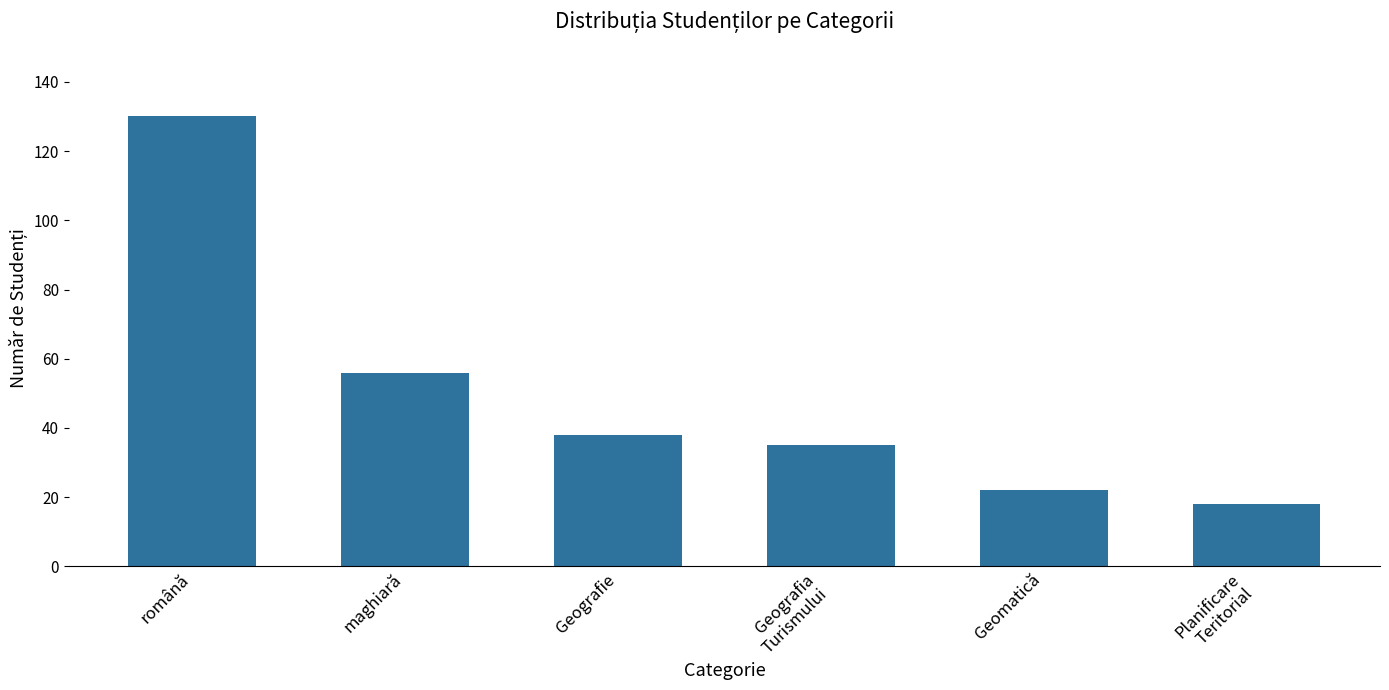

What is the ratio of the value at română to the value at Planificare
Teritorial?

7.2